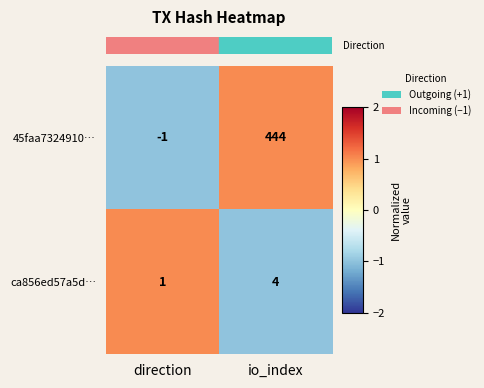

Between direction and io_index, which series saw the biggest shift?

45faa7324910…